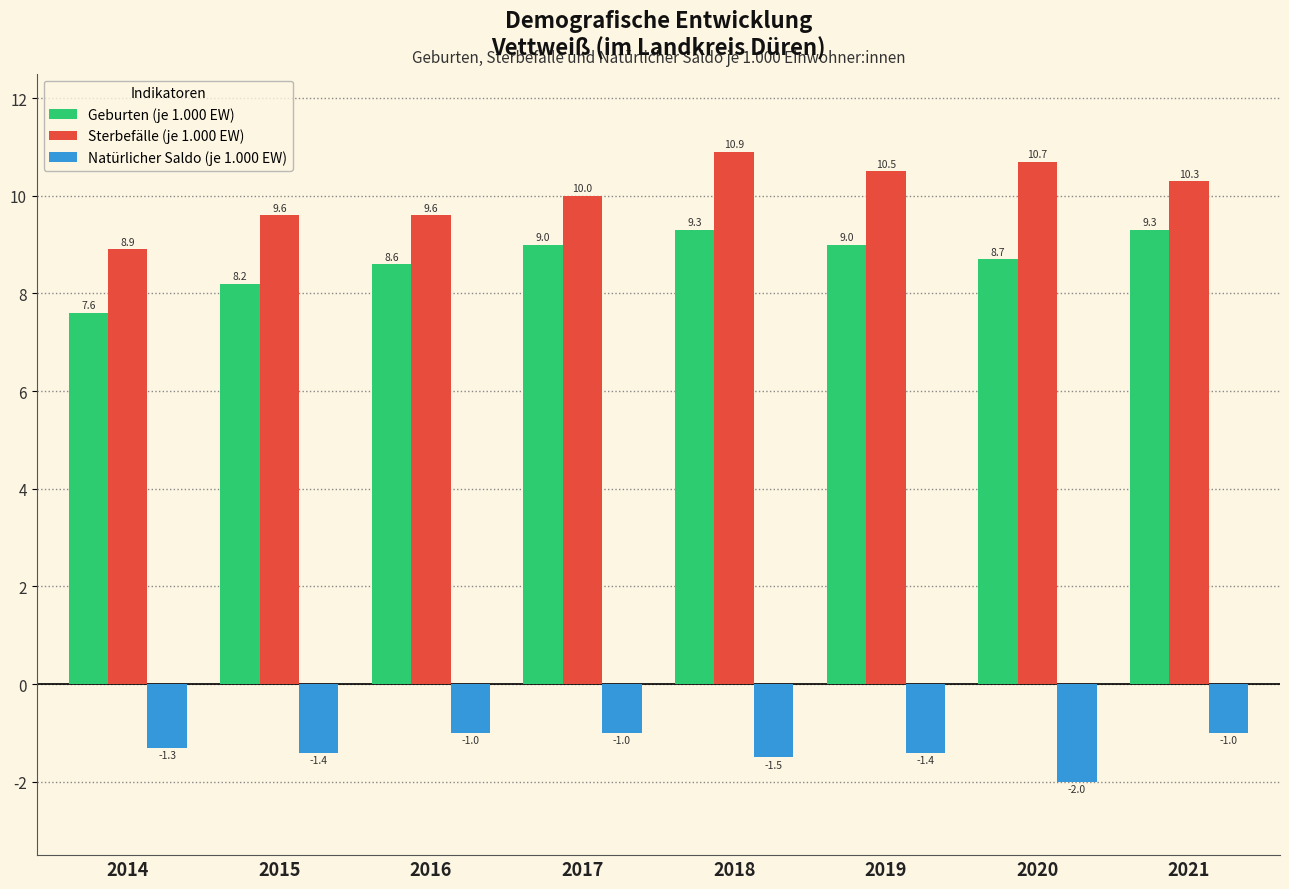

Which series has the widest spread of values?

Sterbefälle (je 1.000 EW)